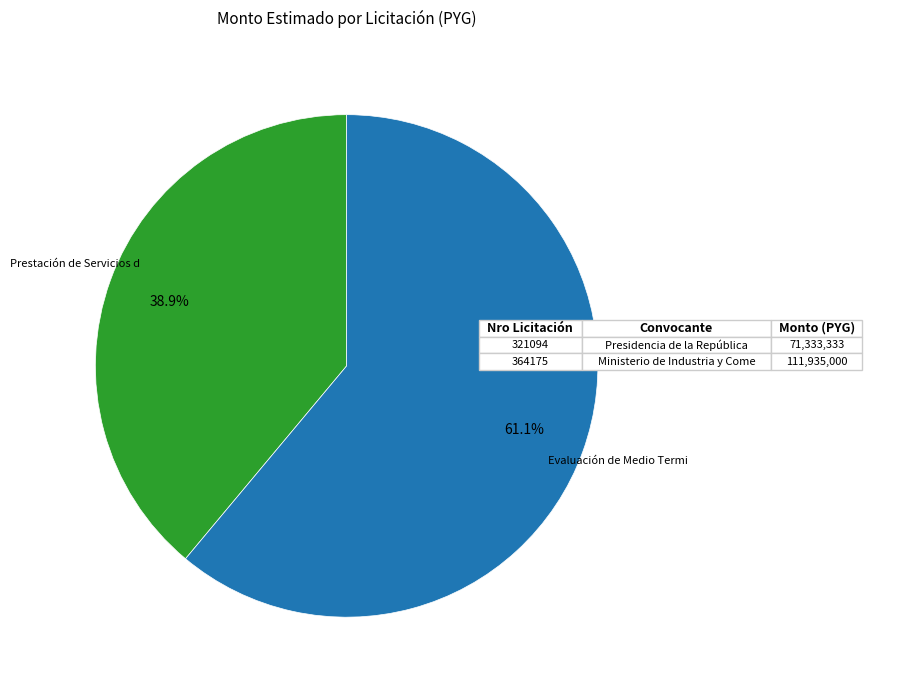

Is there a majority slice in this chart?

Yes